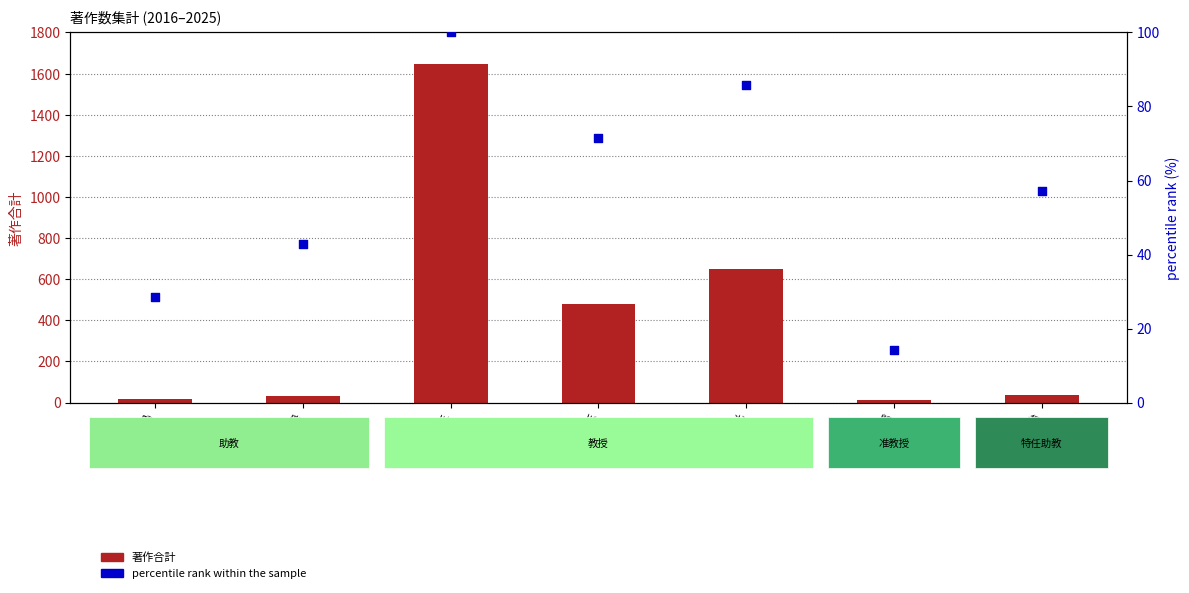

Which series has the largest total across all categories?

著作合計